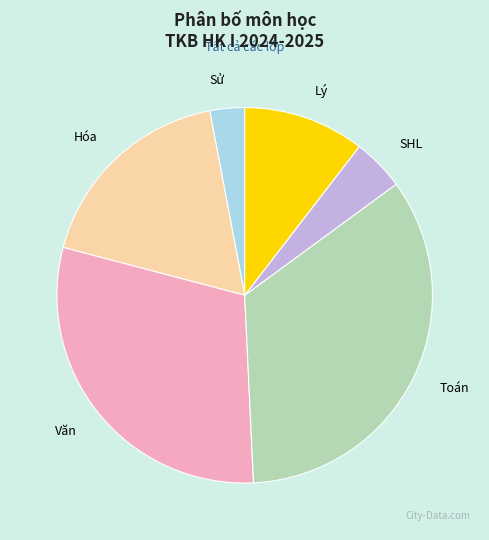

Does any single category account for the majority?

No